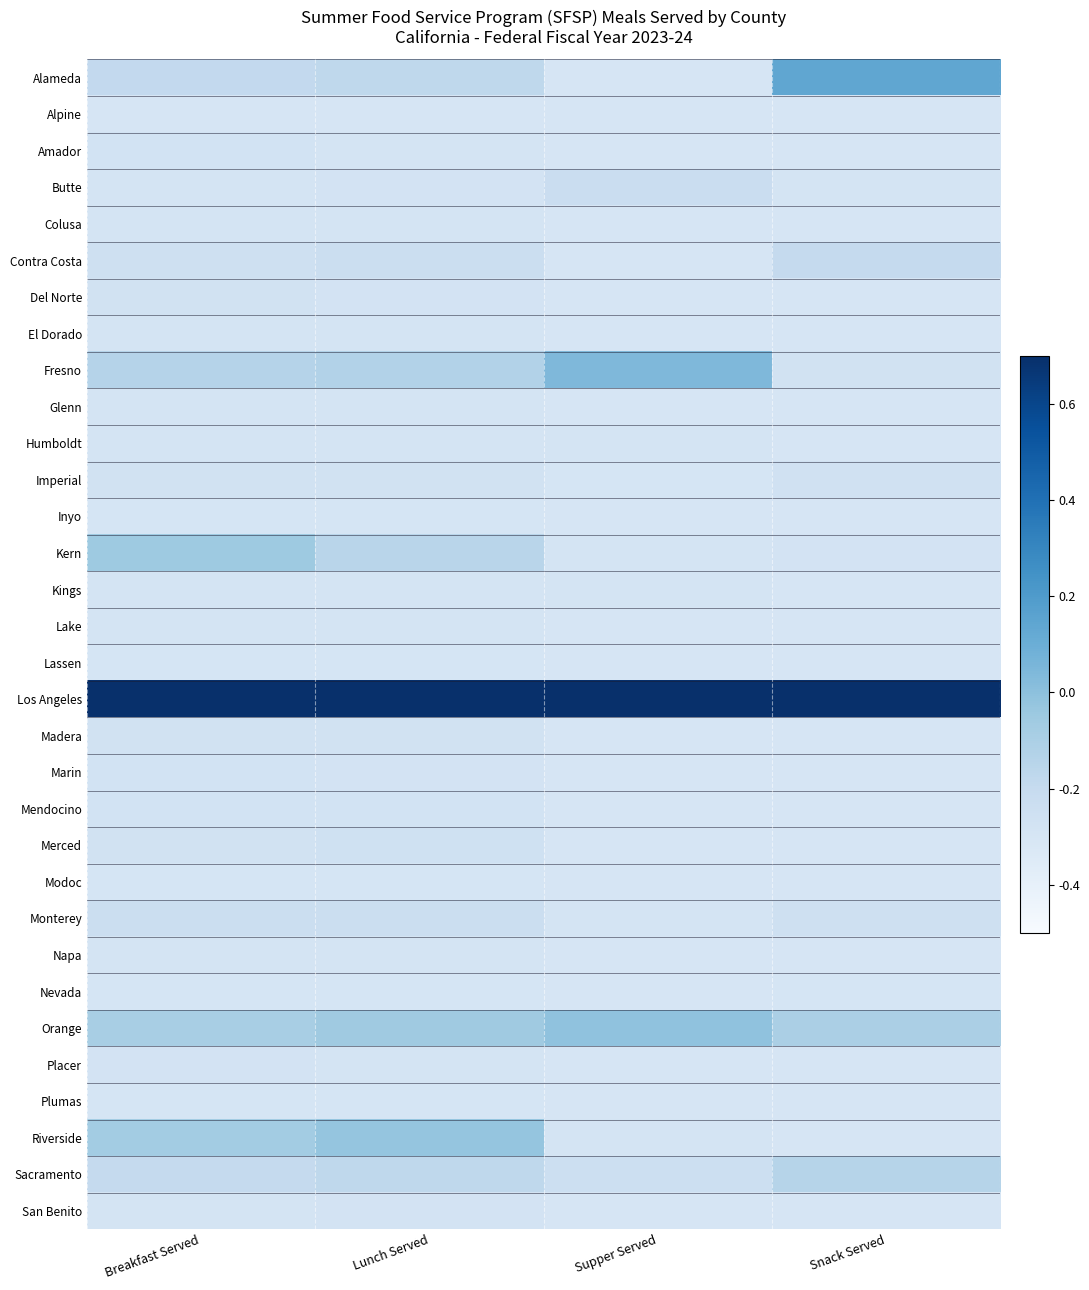

Reading left to right, list all the values displayed in this chart.

Alameda: Breakfast Served=-0.2	Lunch Served=-0.2	Supper Served=-0.3	Snack Served=0.1
Alpine: Breakfast Served=-0.3	Lunch Served=-0.3	Supper Served=-0.3	Snack Served=-0.3
Amador: Breakfast Served=-0.3	Lunch Served=-0.3	Supper Served=-0.3	Snack Served=-0.3
Butte: Breakfast Served=-0.3	Lunch Served=-0.3	Supper Served=-0.2	Snack Served=-0.3
Colusa: Breakfast Served=-0.3	Lunch Served=-0.3	Supper Served=-0.3	Snack Served=-0.3
Contra Costa: Breakfast Served=-0.2	Lunch Served=-0.2	Supper Served=-0.3	Snack Served=-0.2
Del Norte: Breakfast Served=-0.3	Lunch Served=-0.3	Supper Served=-0.3	Snack Served=-0.3
El Dorado: Breakfast Served=-0.3	Lunch Served=-0.3	Supper Served=-0.3	Snack Served=-0.3
Fresno: Breakfast Served=-0.1	Lunch Served=-0.1	Supper Served=0.0	Snack Served=-0.3
Glenn: Breakfast Served=-0.3	Lunch Served=-0.3	Supper Served=-0.3	Snack Served=-0.3
Humboldt: Breakfast Served=-0.3	Lunch Served=-0.3	Supper Served=-0.3	Snack Served=-0.3
Imperial: Breakfast Served=-0.3	Lunch Served=-0.3	Supper Served=-0.3	Snack Served=-0.3
Inyo: Breakfast Served=-0.3	Lunch Served=-0.3	Supper Served=-0.3	Snack Served=-0.3
Kern: Breakfast Served=-0.1	Lunch Served=-0.2	Supper Served=-0.3	Snack Served=-0.3
Kings: Breakfast Served=-0.3	Lunch Served=-0.3	Supper Served=-0.3	Snack Served=-0.3
Lake: Breakfast Served=-0.3	Lunch Served=-0.3	Supper Served=-0.3	Snack Served=-0.3
Lassen: Breakfast Served=-0.3	Lunch Served=-0.3	Supper Served=-0.3	Snack Served=-0.3
Los Angeles: Breakfast Served=0.9	Lunch Served=0.9	Supper Served=0.9	Snack Served=0.9
Madera: Breakfast Served=-0.3	Lunch Served=-0.3	Supper Served=-0.3	Snack Served=-0.3
Marin: Breakfast Served=-0.3	Lunch Served=-0.3	Supper Served=-0.3	Snack Served=-0.3
Mendocino: Breakfast Served=-0.3	Lunch Served=-0.3	Supper Served=-0.3	Snack Served=-0.3
Merced: Breakfast Served=-0.3	Lunch Served=-0.3	Supper Served=-0.3	Snack Served=-0.3
Modoc: Breakfast Served=-0.3	Lunch Served=-0.3	Supper Served=-0.3	Snack Served=-0.3
Monterey: Breakfast Served=-0.2	Lunch Served=-0.2	Supper Served=-0.3	Snack Served=-0.3
Napa: Breakfast Served=-0.3	Lunch Served=-0.3	Supper Served=-0.3	Snack Served=-0.3
Nevada: Breakfast Served=-0.3	Lunch Served=-0.3	Supper Served=-0.3	Snack Served=-0.3
Orange: Breakfast Served=-0.1	Lunch Served=-0.1	Supper Served=-0.0	Snack Served=-0.1
Placer: Breakfast Served=-0.3	Lunch Served=-0.3	Supper Served=-0.3	Snack Served=-0.3
Plumas: Breakfast Served=-0.3	Lunch Served=-0.3	Supper Served=-0.3	Snack Served=-0.3
Riverside: Breakfast Served=-0.1	Lunch Served=-0.0	Supper Served=-0.3	Snack Served=-0.3
Sacramento: Breakfast Served=-0.2	Lunch Served=-0.2	Supper Served=-0.2	Snack Served=-0.1
San Benito: Breakfast Served=-0.3	Lunch Served=-0.3	Supper Served=-0.3	Snack Served=-0.3